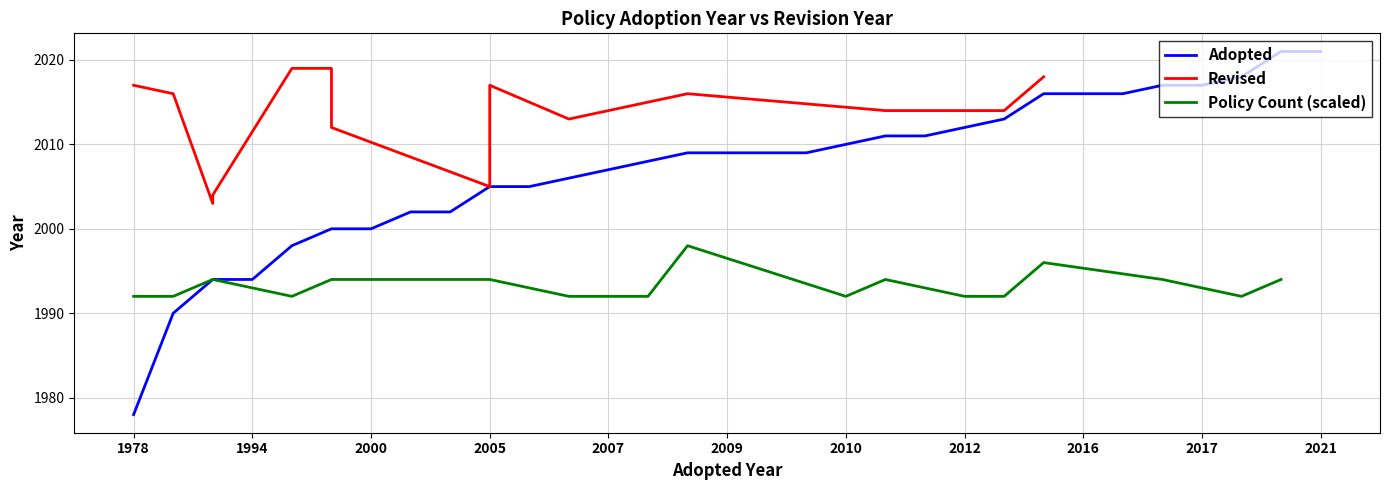

What is the greatest value displayed?

2021